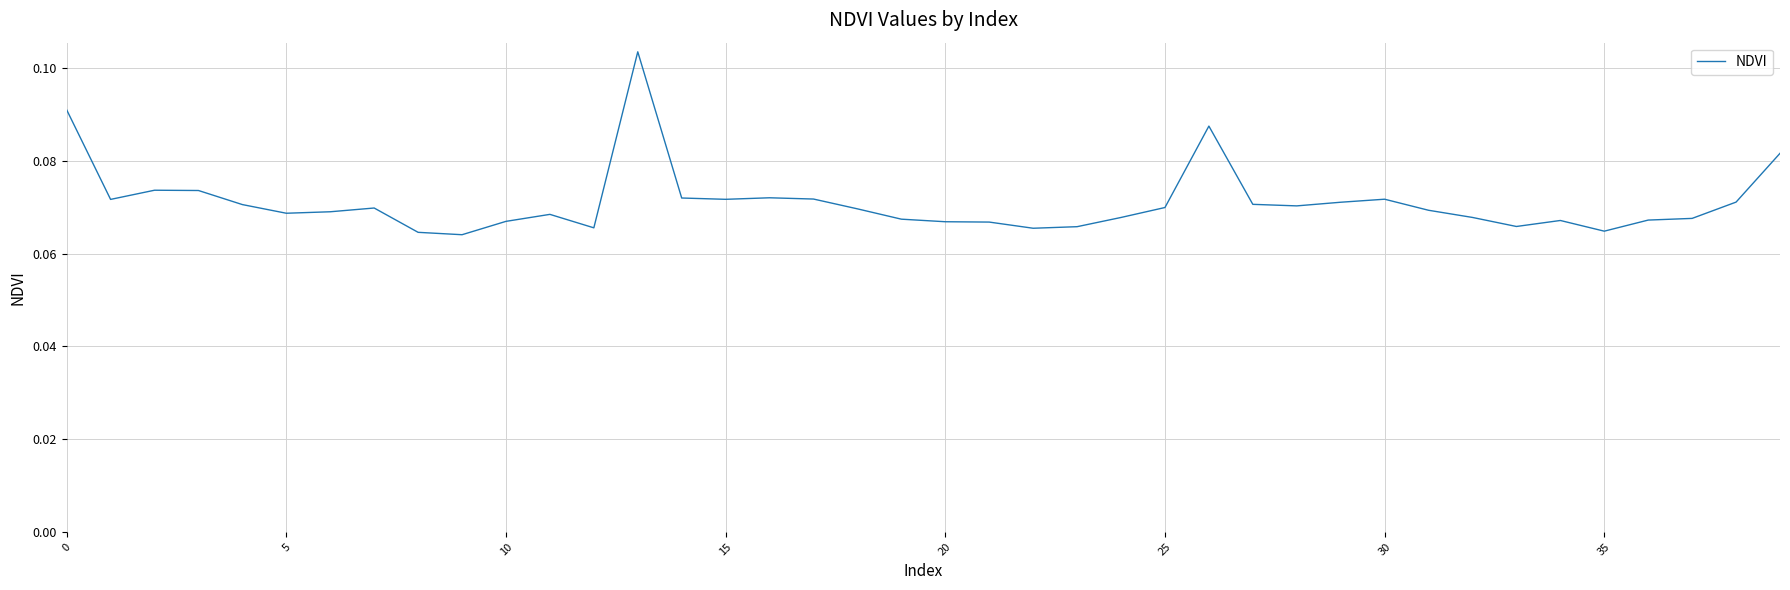

Does the chart display data point markers on the line(s)?

No